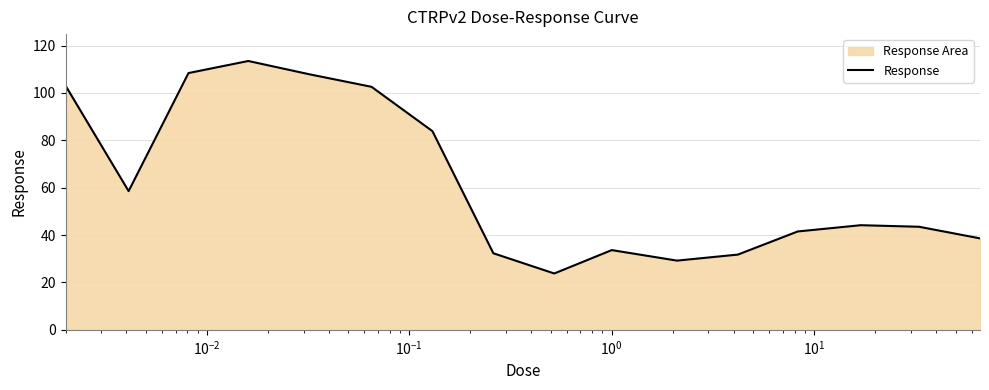

Does the chart display data point markers on the line(s)?

No